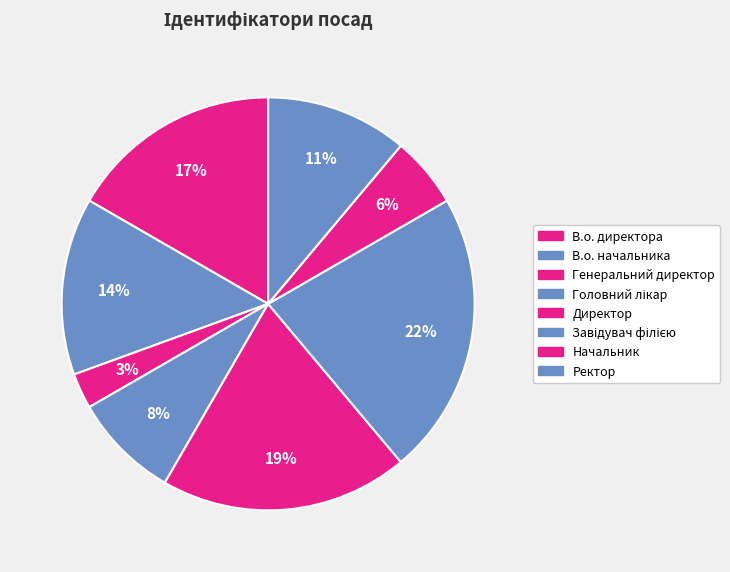

How many segments does this pie chart have?

8